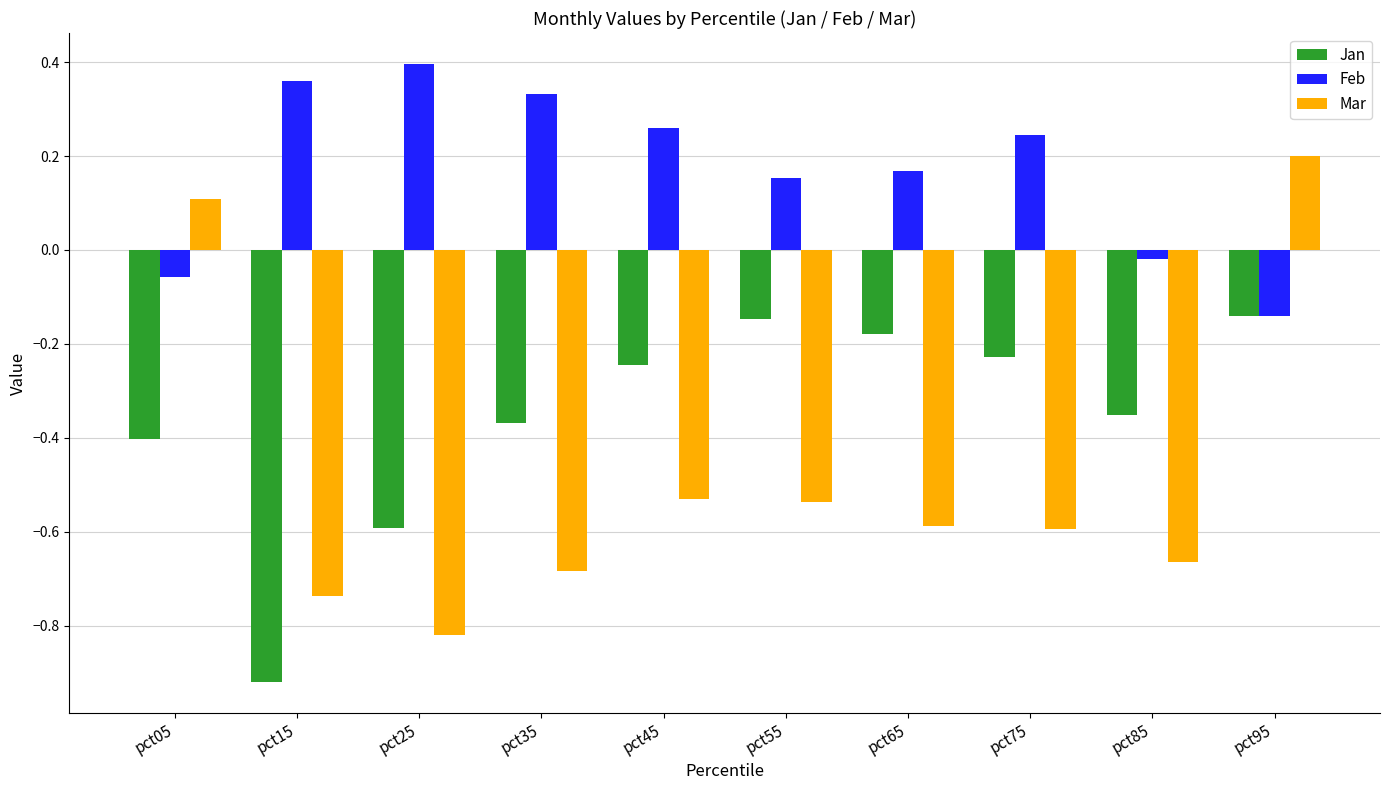

List the series in order of their peak value, lowest first.

Jan, Mar, Feb